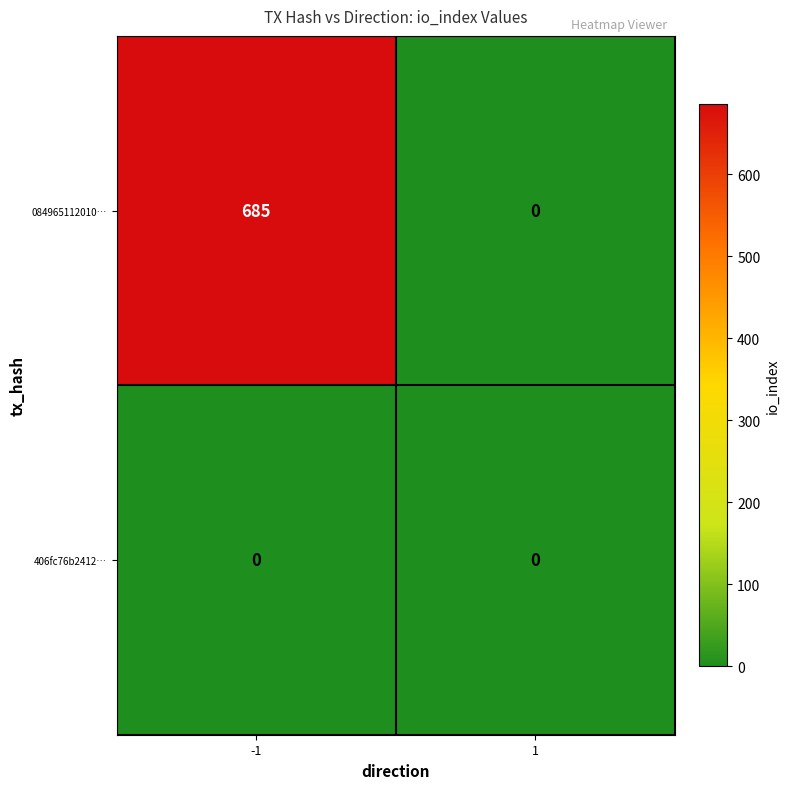

Count the number of data series in this chart.

2